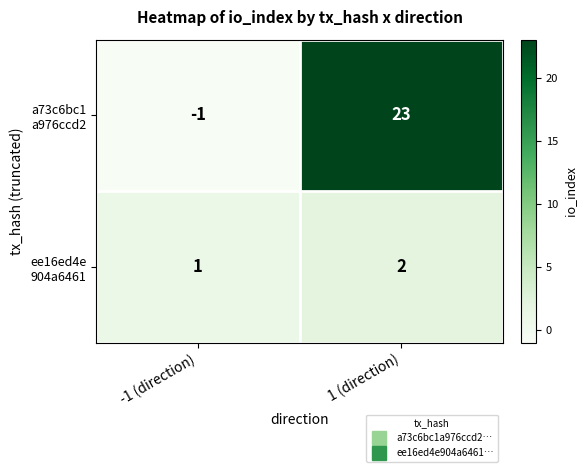

At which category does the chart reach its peak across all series?

1 (direction)